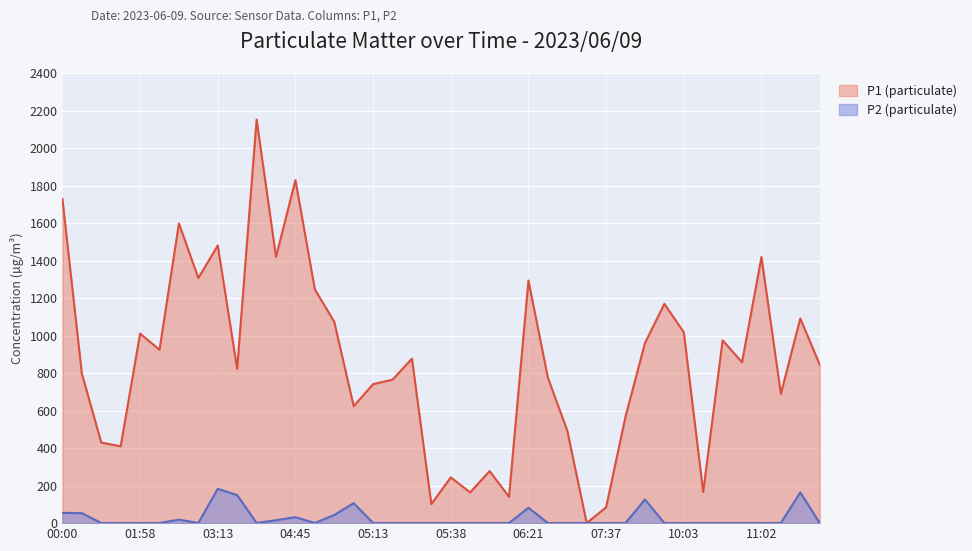

Where does the P1 (particulate) series first go above 857?

00:00